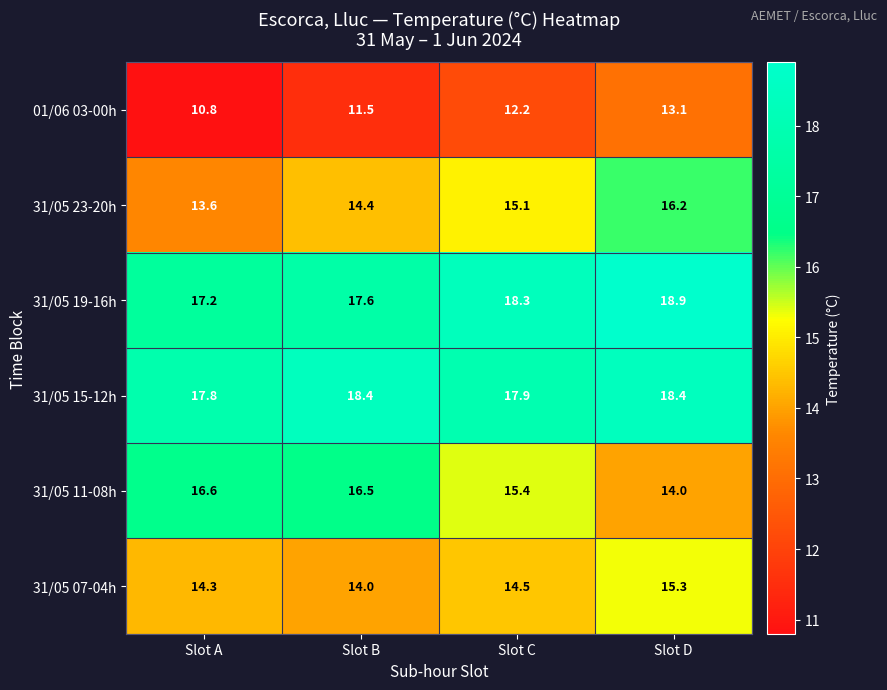

What is the difference between the highest and lowest values at Slot C?

6.1